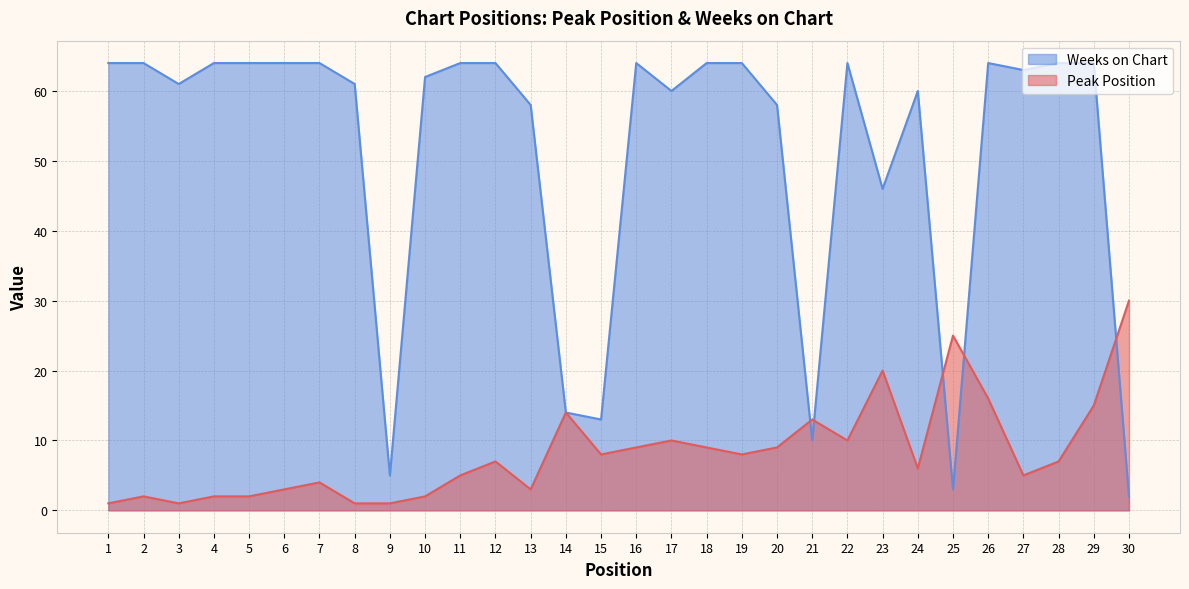

What is the difference between the Peak Position values at 26 and 23?

4